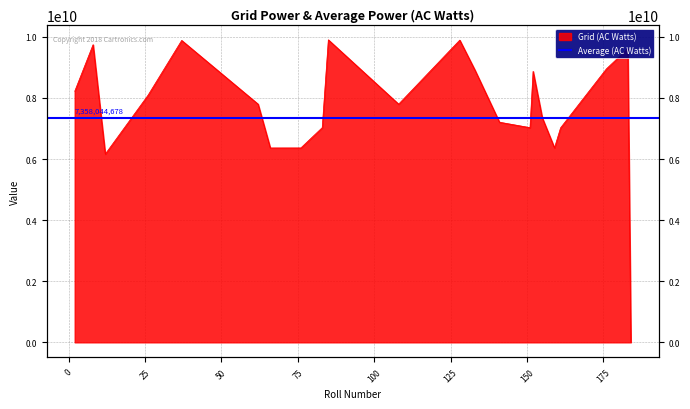

Which has a higher value, 152 or 26?

152